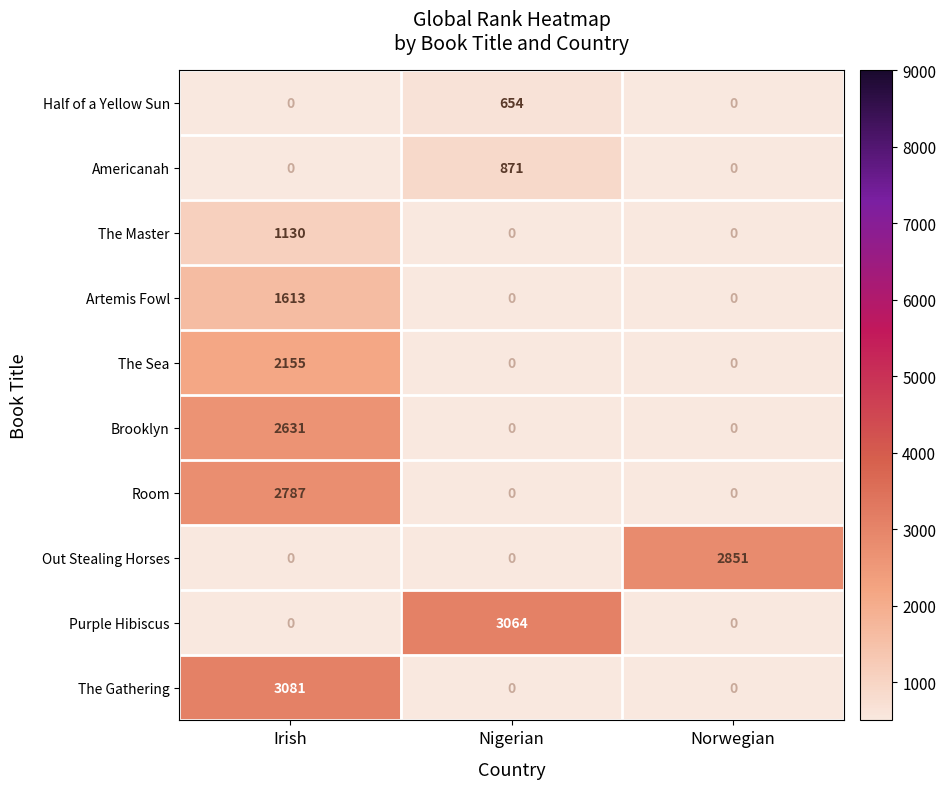

What is the spread (max minus min) of values at Nigerian?

3064